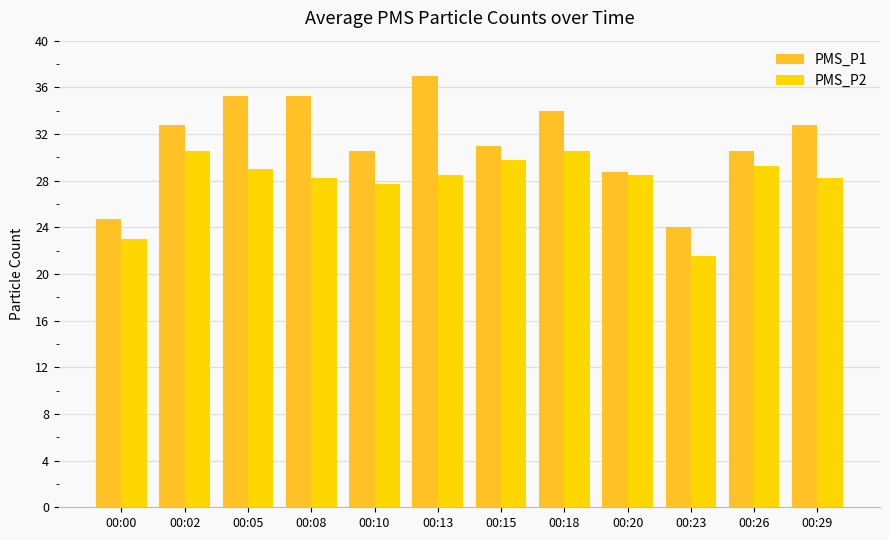

Are the bars horizontal?

No